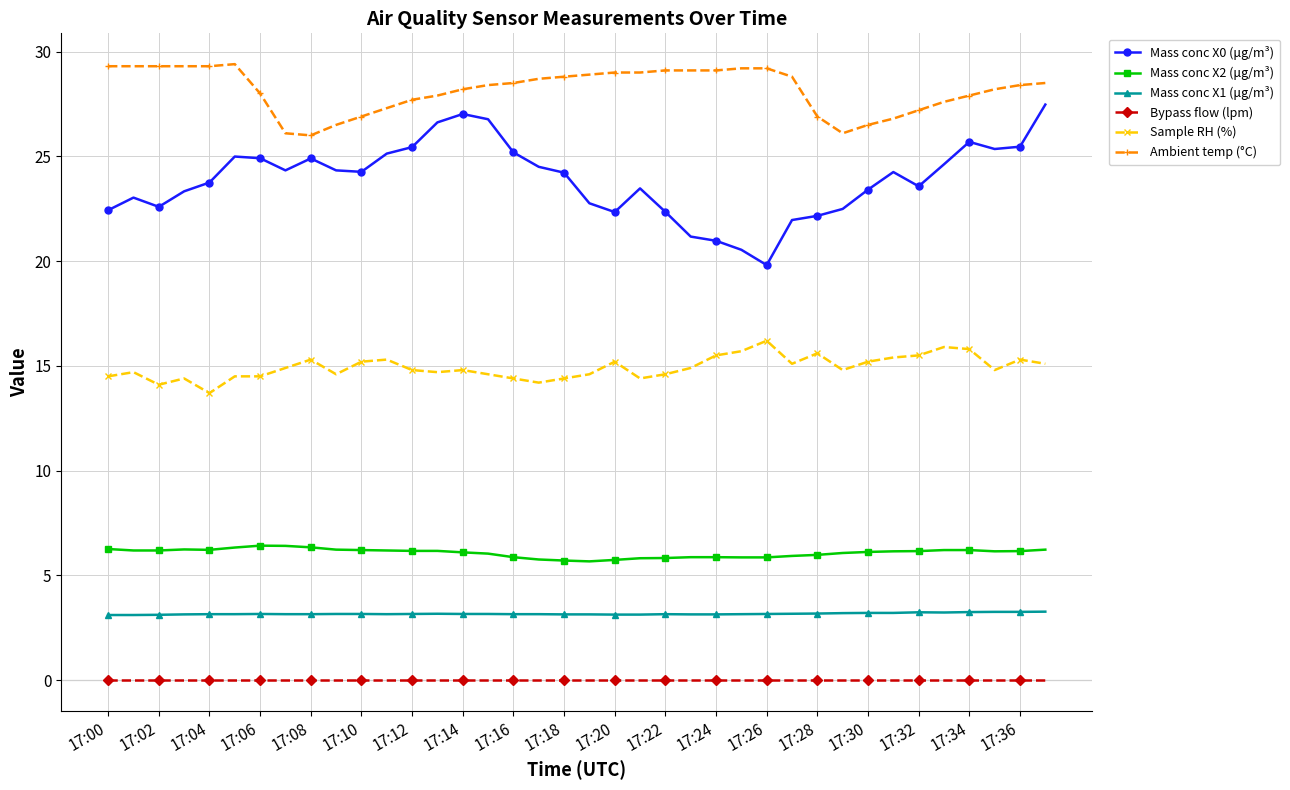

What is the lowest value of the Mass conc X1 (μg/m³) series?

3.1